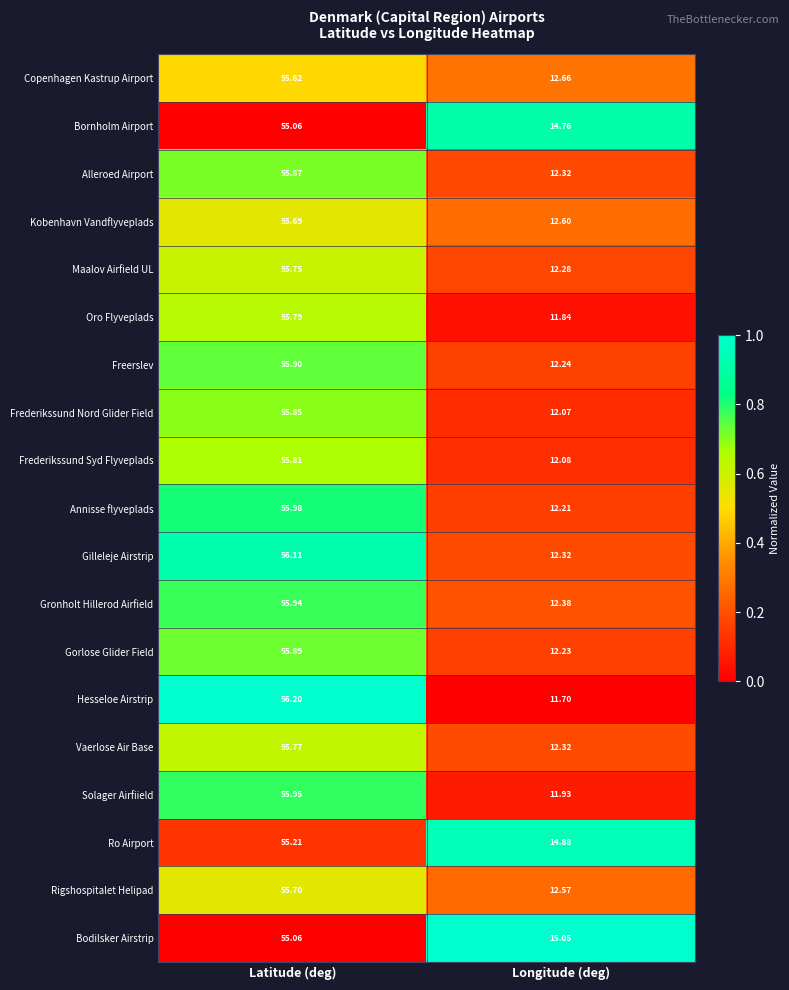

Where does the Annisse flyveplads series first go above 55?

Latitude (deg)